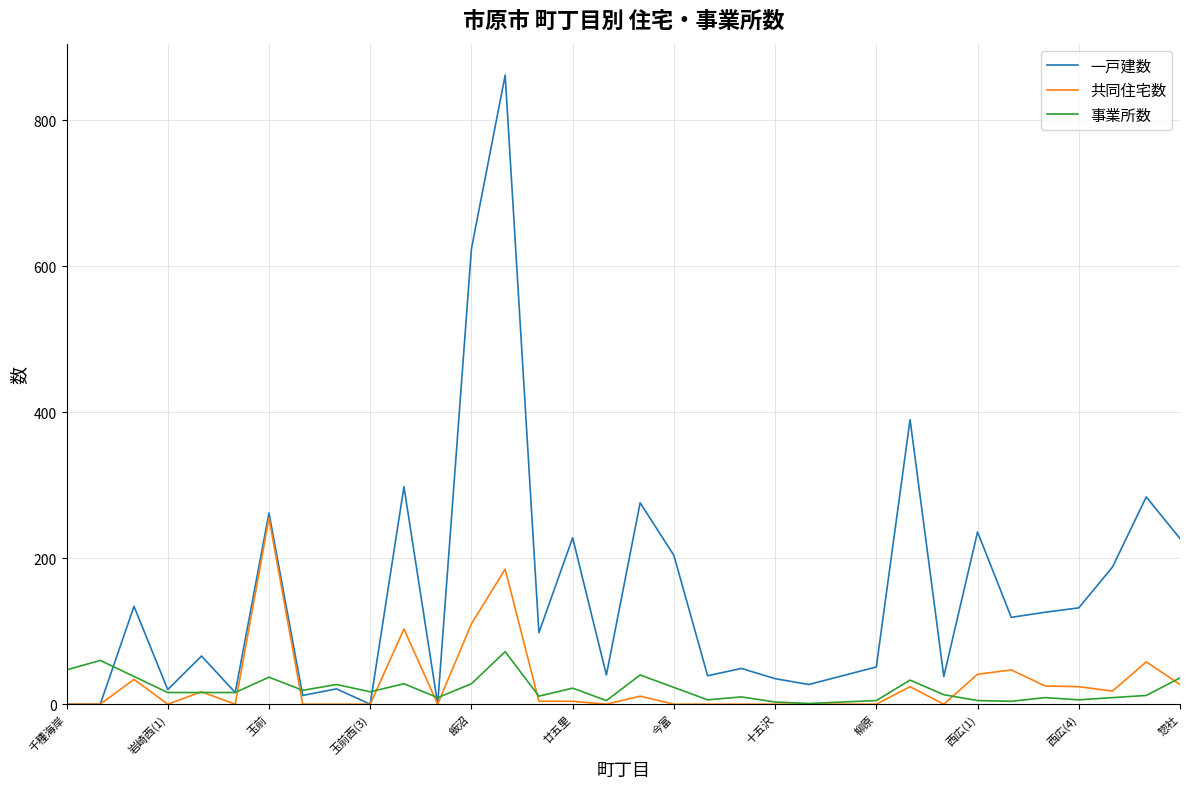

Which series has the largest total across all categories?

一戸建数